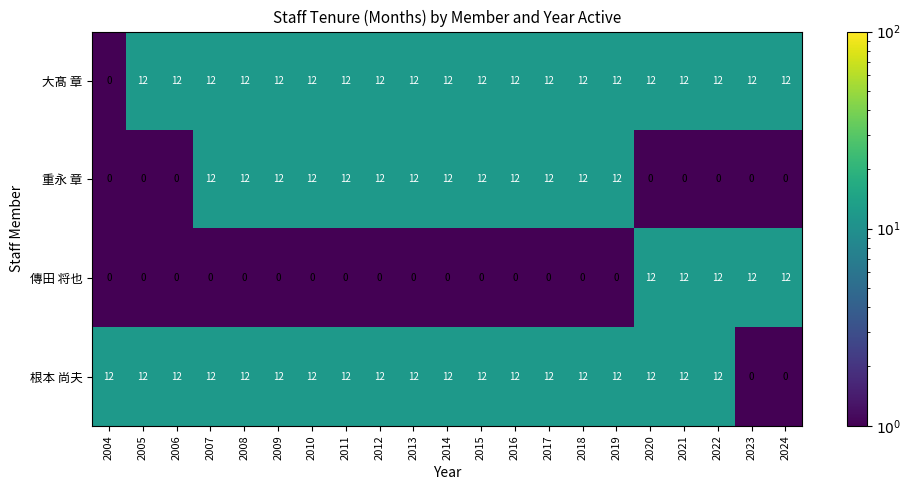

How many data points does each series have?

21